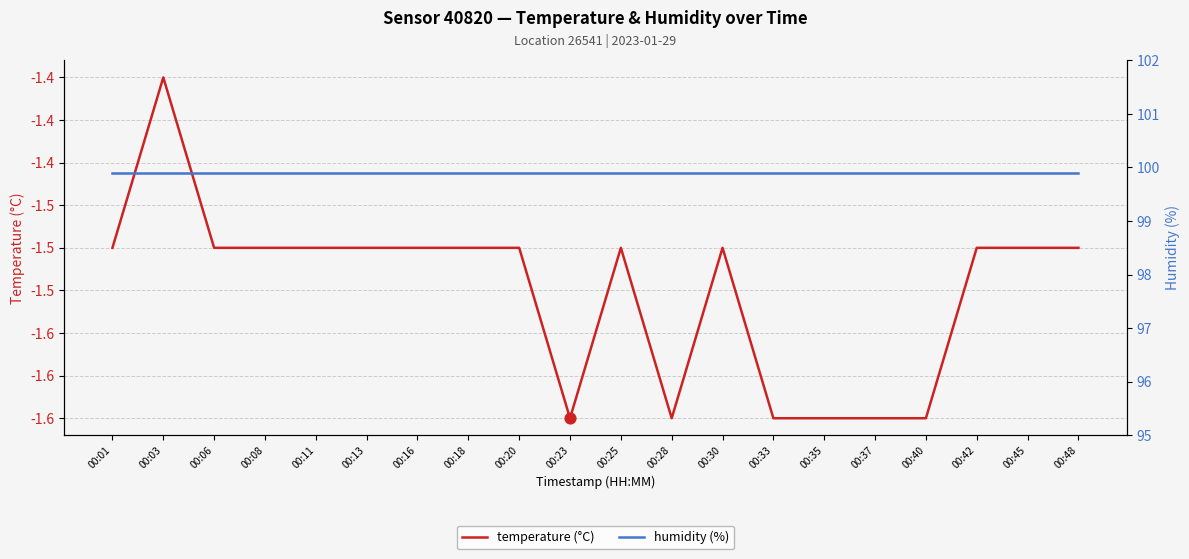

What is the total value across all series at 00:42?

98.4